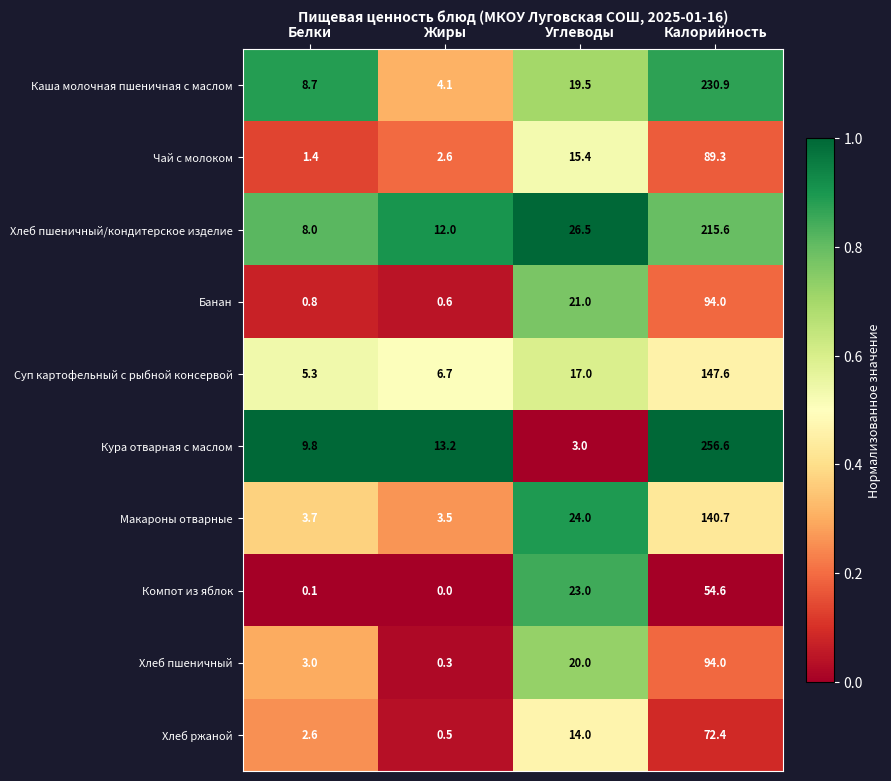

Which series changed the most between Углеводы and Калорийность?

Кура отварная с маслом